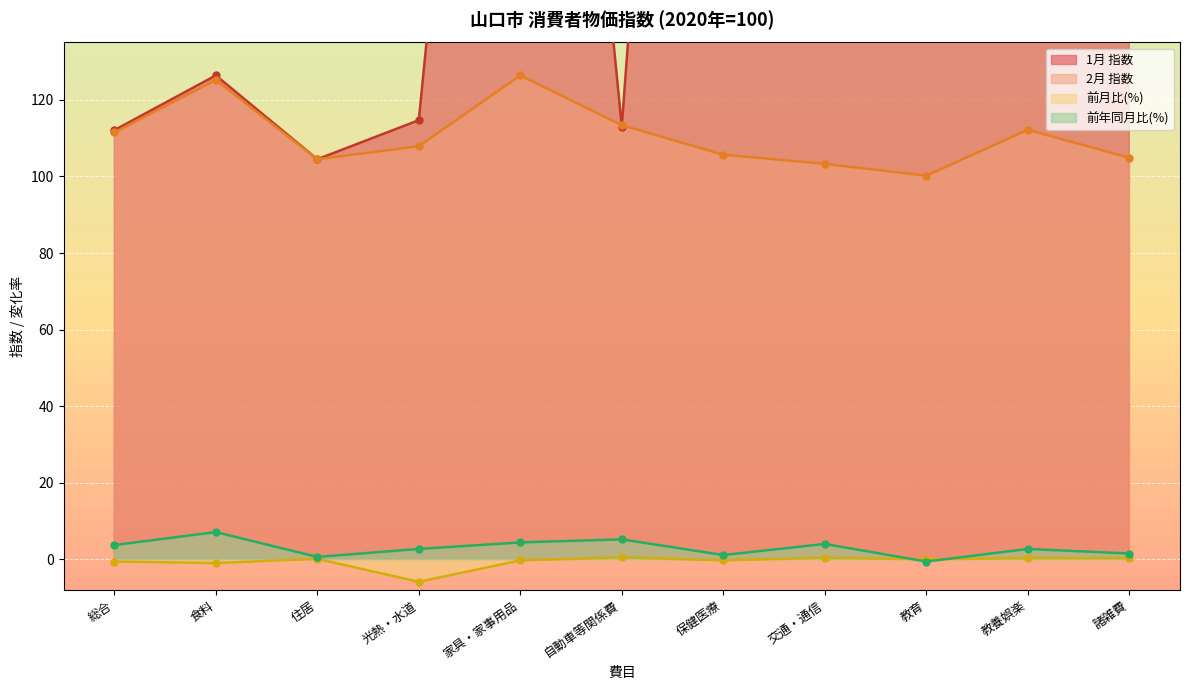

What is the sum of the 1月 指数 values at 家具・家事用品 and 自動車等関係費?

496.0